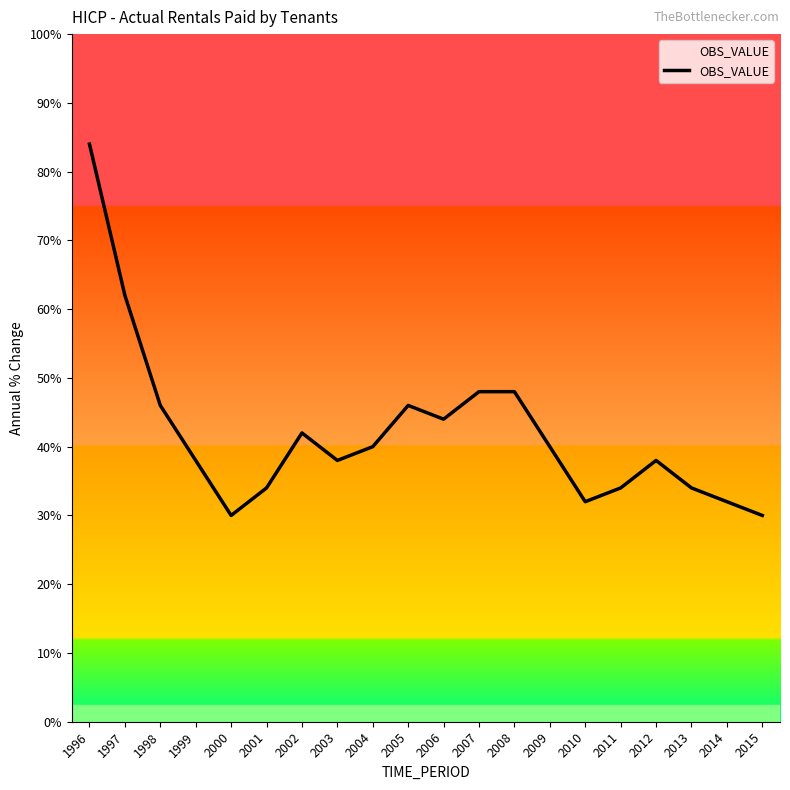

Is this an area chart (filled region under the line)?

Yes